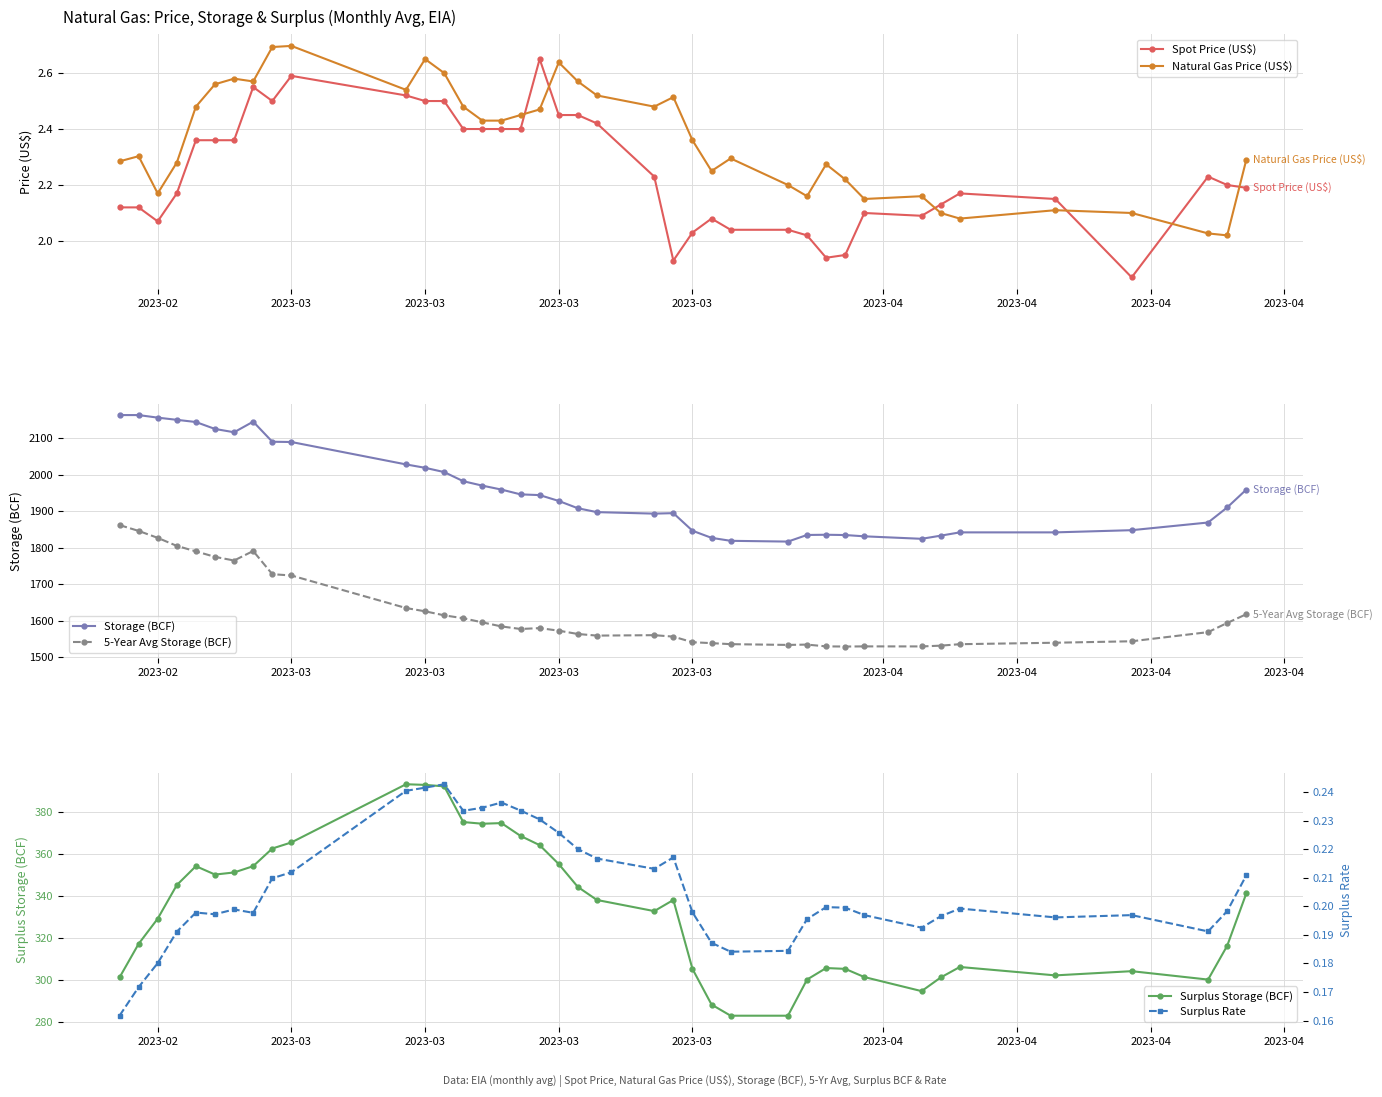

True or false: Natural Gas Price (US$) and 5-Year Avg Storage (BCF) cross at least once.

False